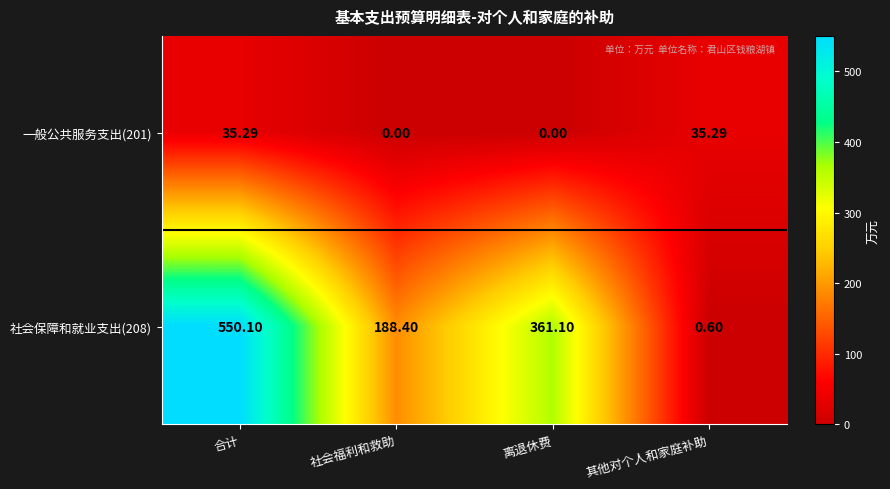

What is the difference between the highest and lowest values at 其他对个人和家庭补助?

34.7